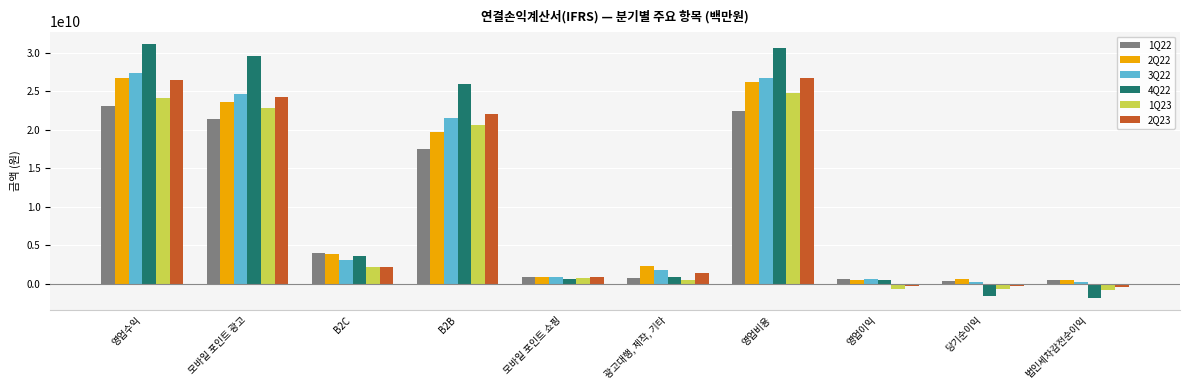

What are all the series names shown in the legend?

1Q22, 2Q22, 3Q22, 4Q22, 1Q23, 2Q23